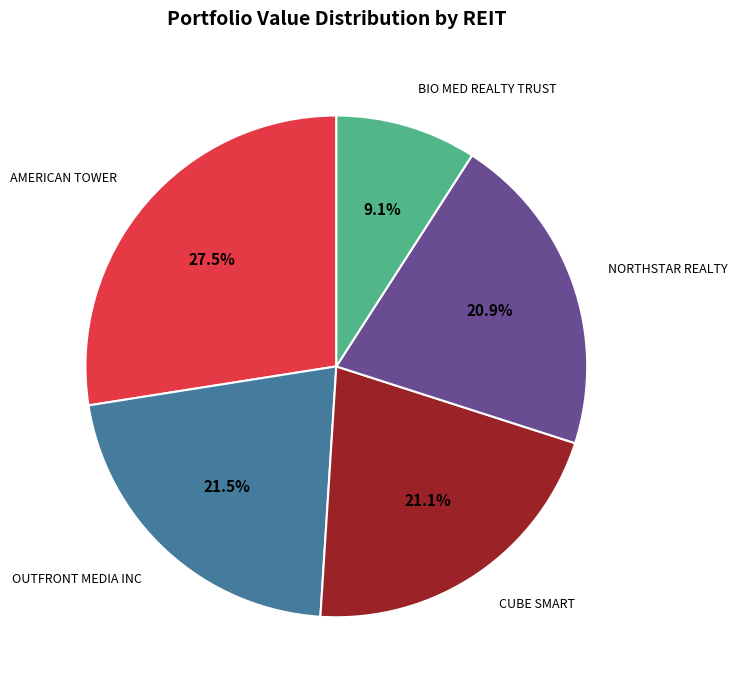

Is there any slice that represents more than half of the pie?

No